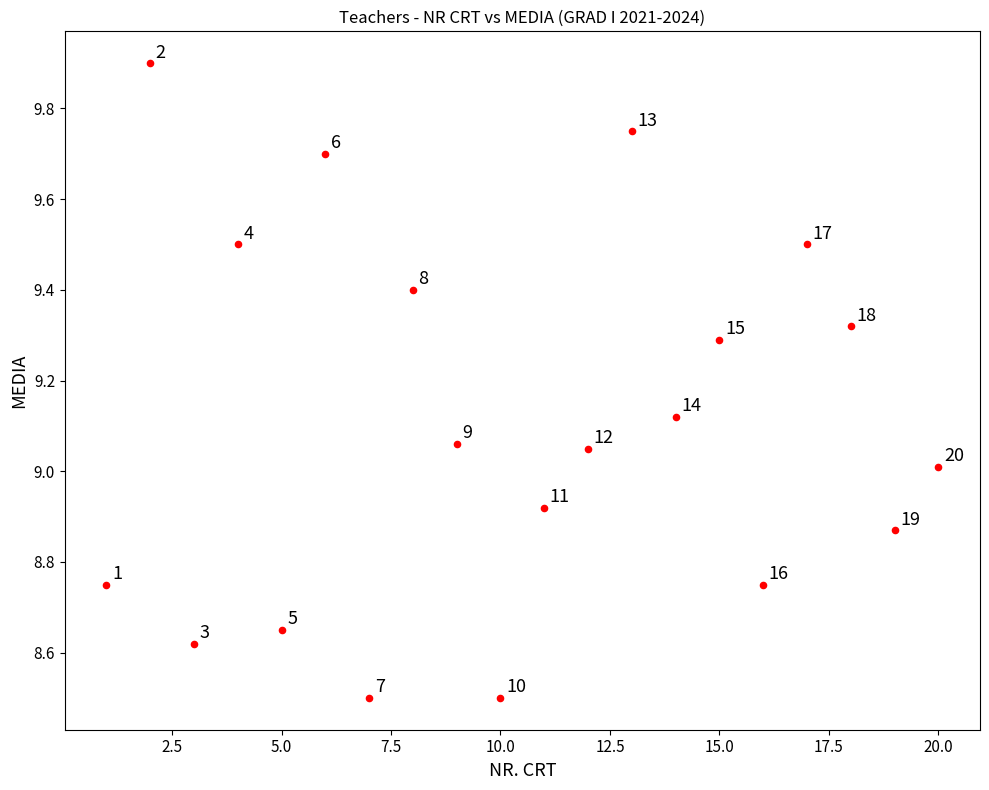

What Y value in the scatter plot is closest to 9?

9.0